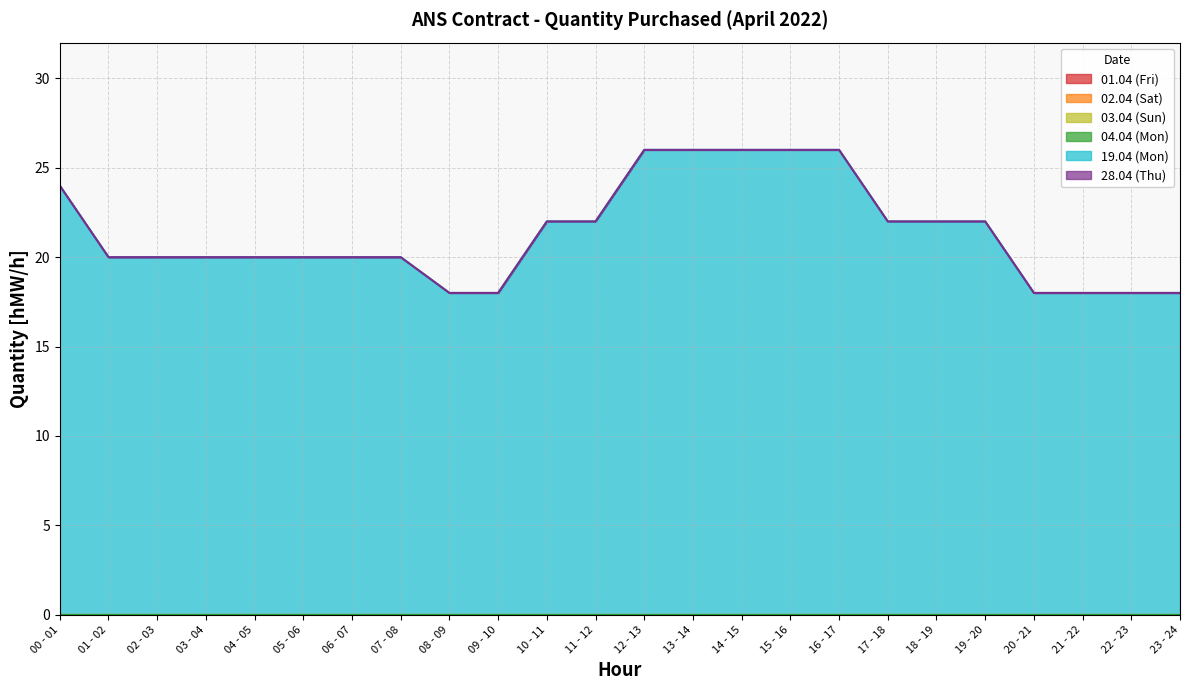

The 02.04 (Sat) series shows 0 at 15 - 16. True or false?

True